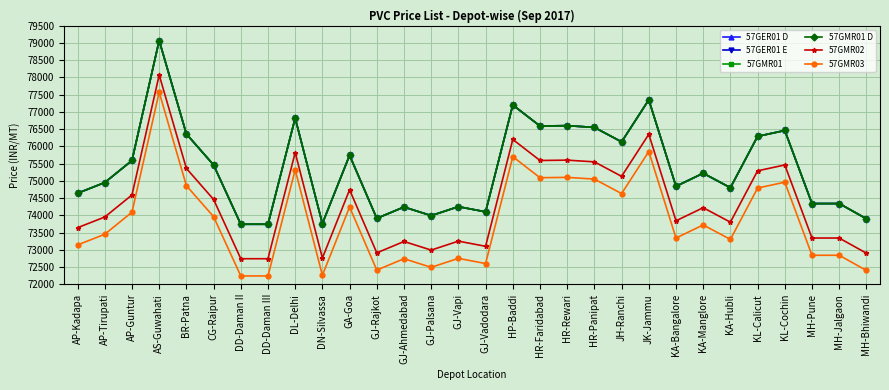

What is the total value across all series at GJ-Vapi?

443000